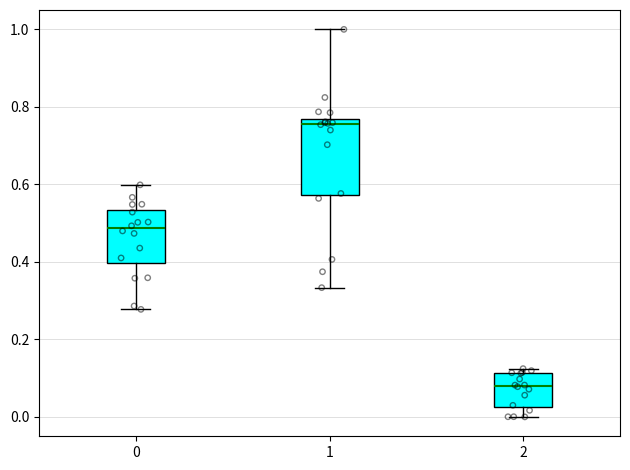

Reading left to right, transcribe this box plot: for each box, give where its median line is, the range the box spans, and where its two whiskers end, as read against the y-axis. The values are not printed on the chart, so give them approximately, as read against the axis.

0: median 0.48, box 0.40 to 0.54, whiskers 0.28 to 0.60
1: median 0.76 (just below the box's upper edge), box 0.58 to 0.76, whiskers 0.34 to 1.00
2: median 0.08, box 0.02 to 0.12, whiskers 0.00 to 0.12 (just above the box's upper edge)